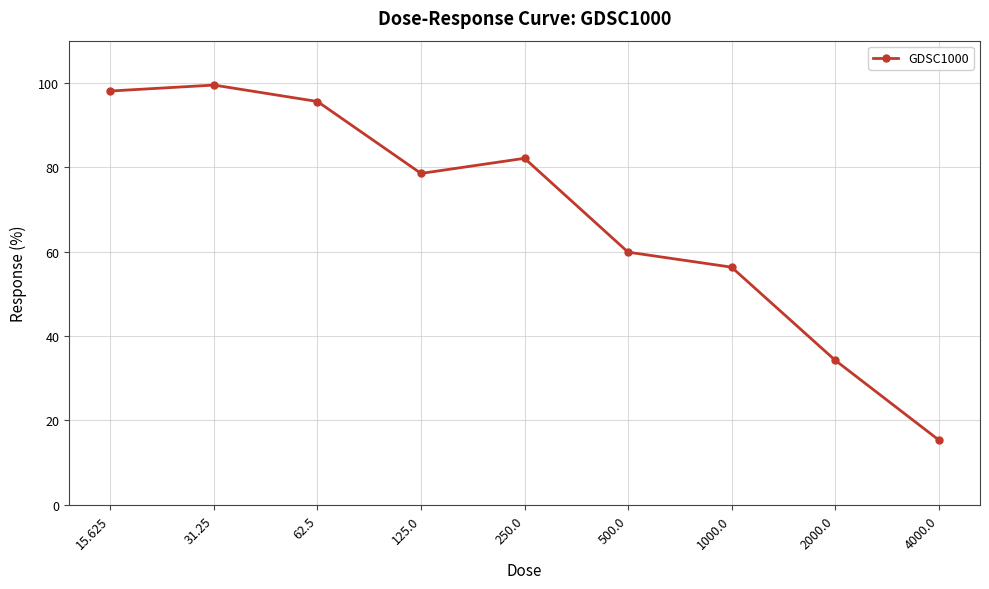

What is the change in value from 250.0 to 1000.0?

-25.8